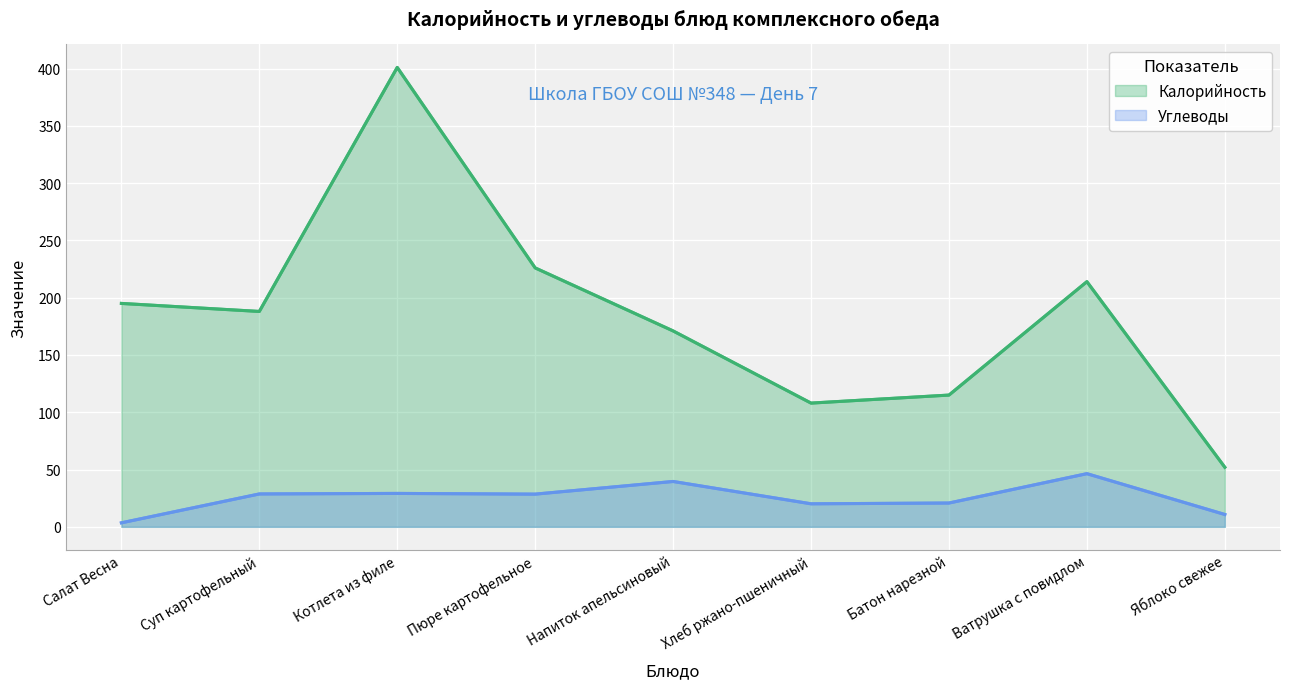

True or false: Углеводы has a value of 20.1 at Хлеб ржано-пшеничный.

True